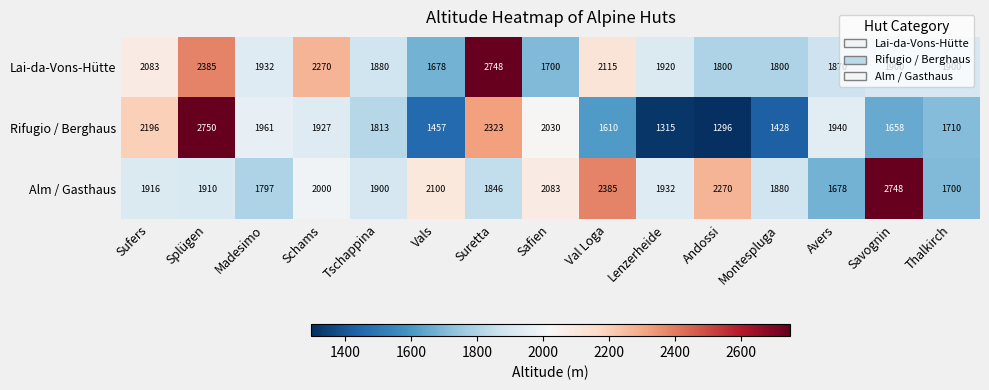

What is the minimum value shown in the chart?

1296